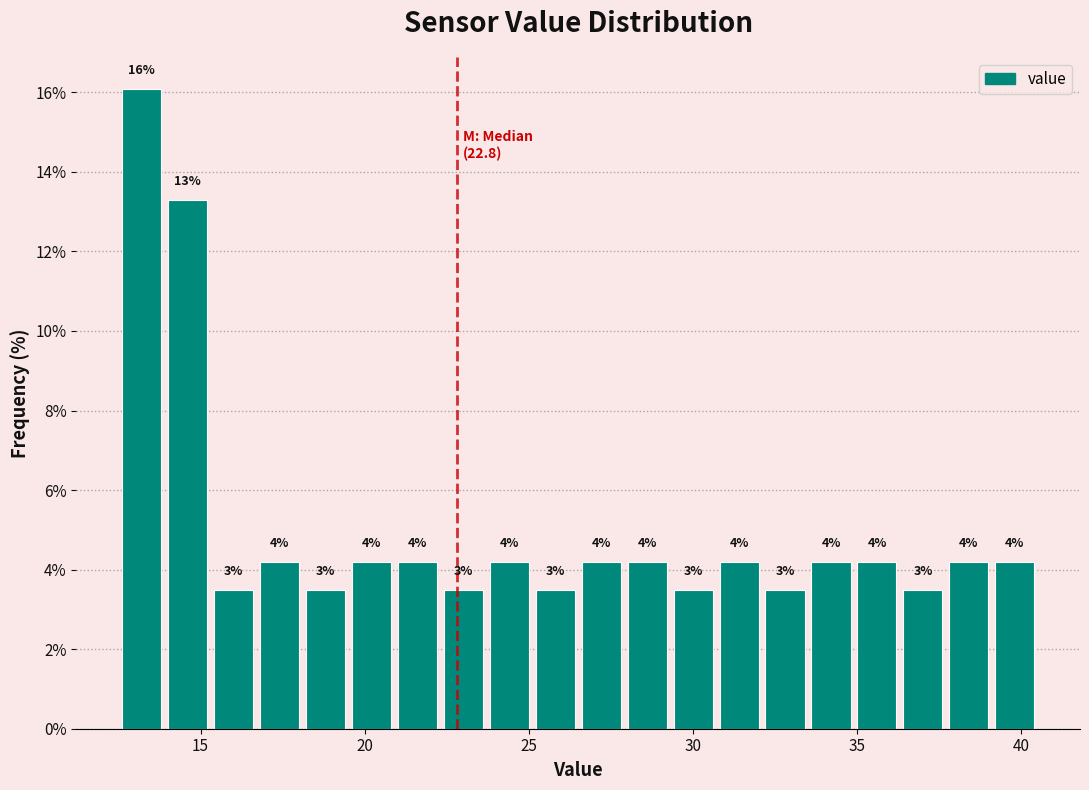

Read against the x-axis, roughly where is the centre of the tallest bar?

13.0